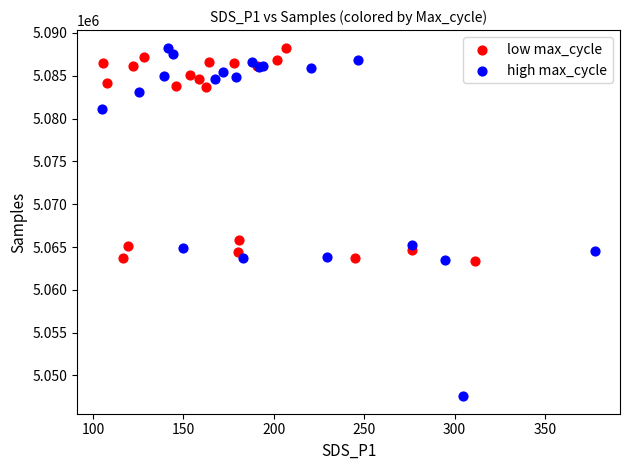

Which series has the largest Y range (max minus min)?

high max_cycle